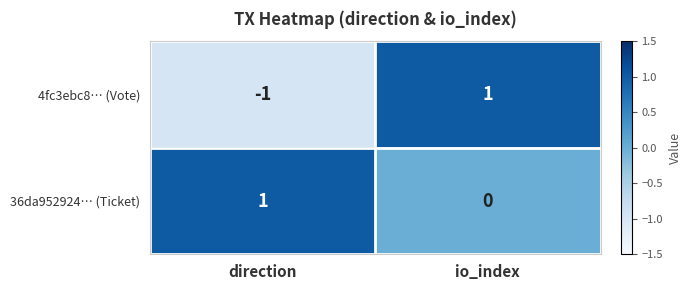

At which category is the sum across all series the highest?

io_index